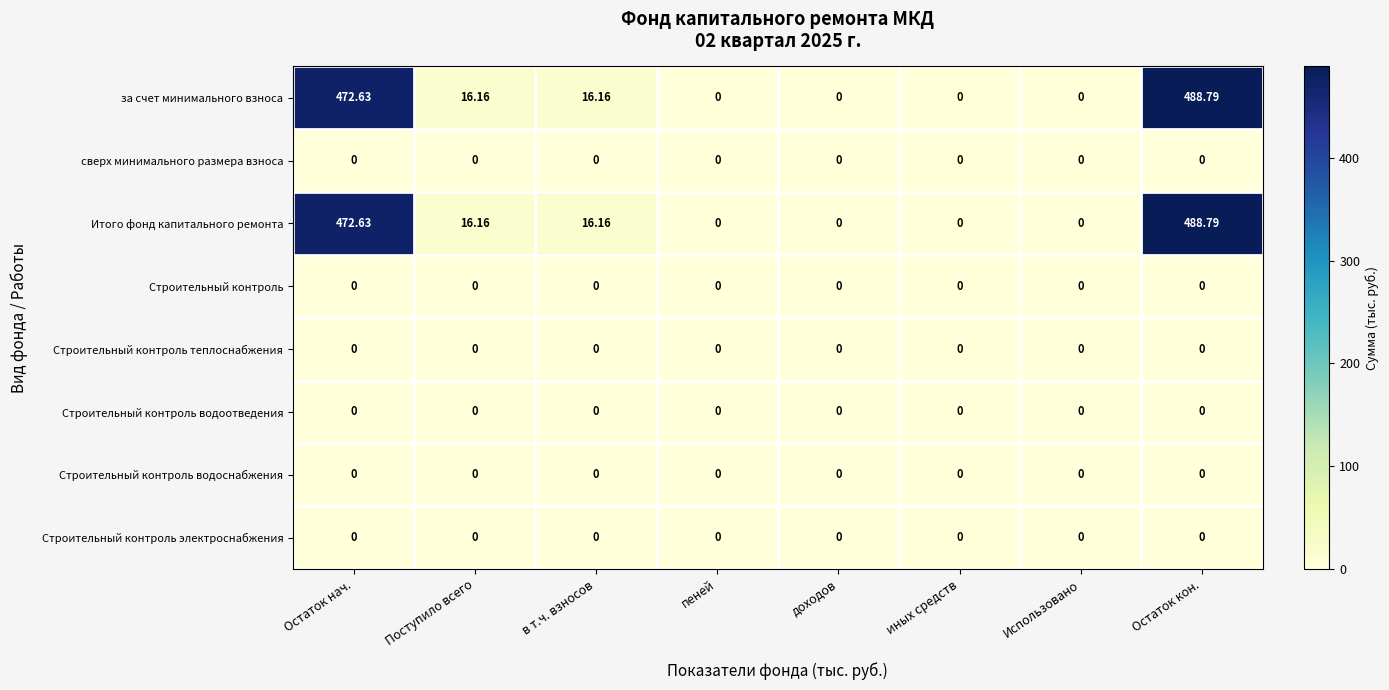

At which category is the sum across all series the highest?

Остаток кон.